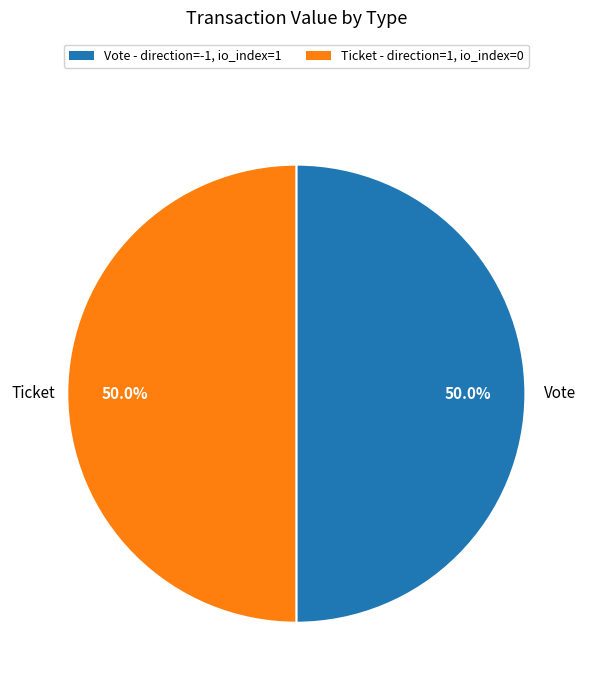

Count the number of slices in the pie.

2